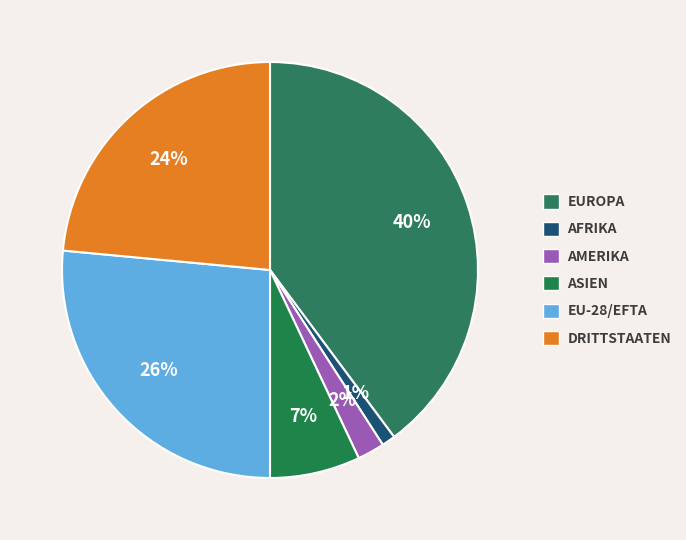

Which slice is the smallest?

AFRIKA